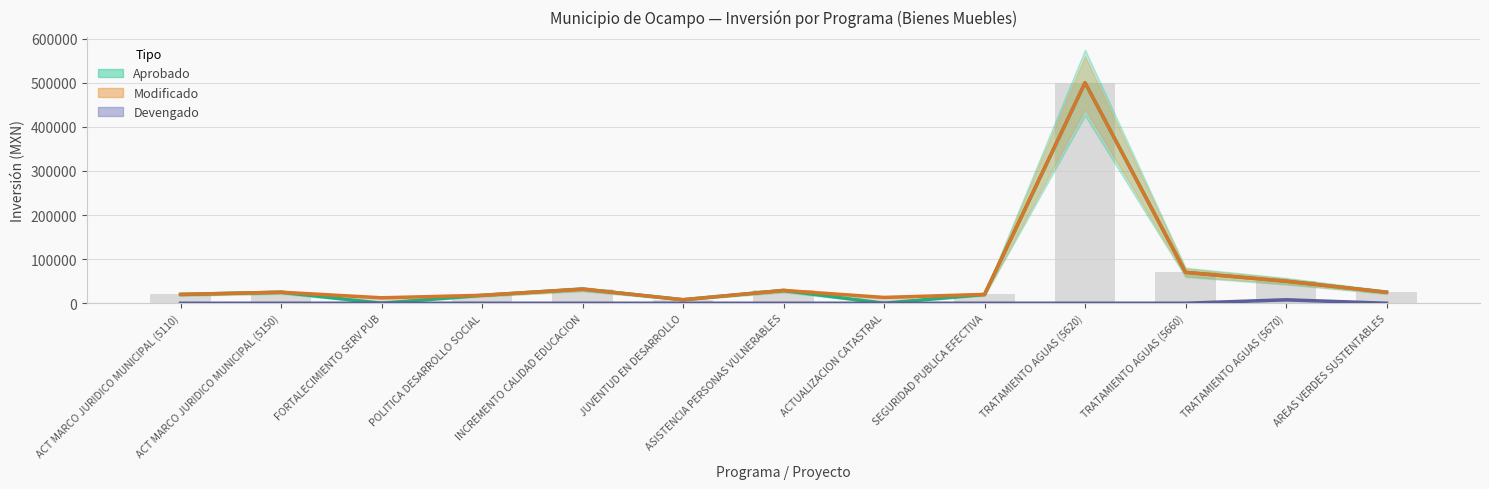

How many series are shown in this chart?

3